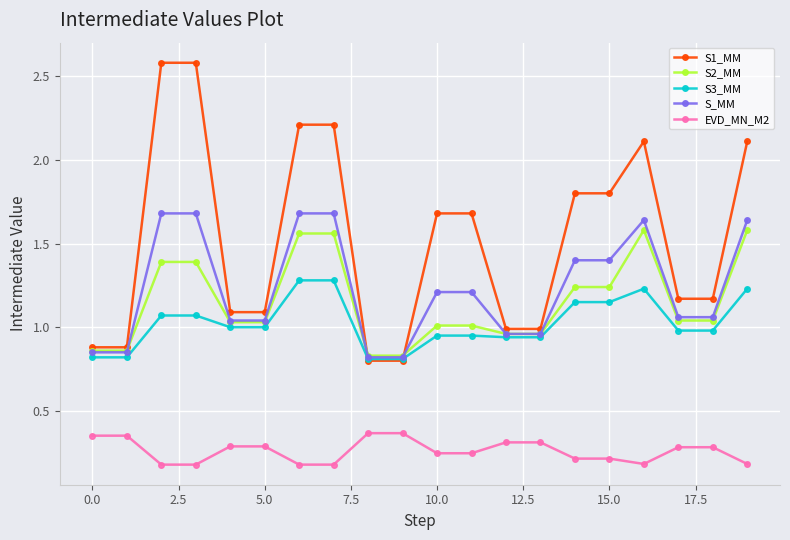

Is this an area chart (filled region under the line)?

No